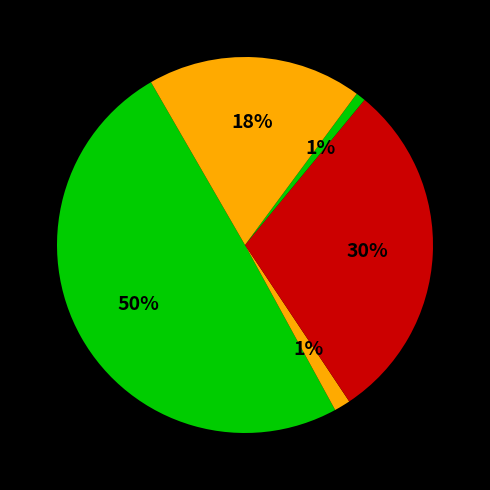

What percentage do מהשקעה באיגרות חוב and הפרשי שער נטו together represent?

31.1%